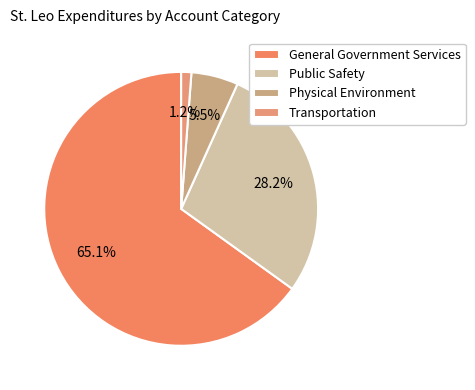

What is the largest slice in the pie chart?

General Government Services